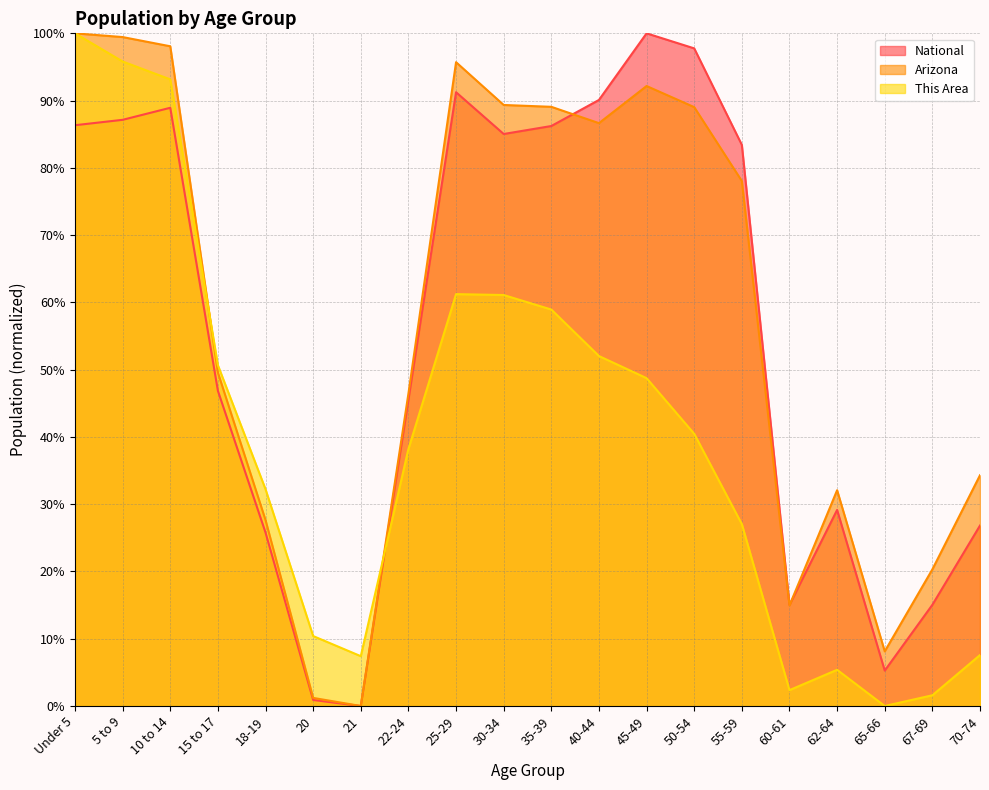

Does the chart display data point markers on the line(s)?

No